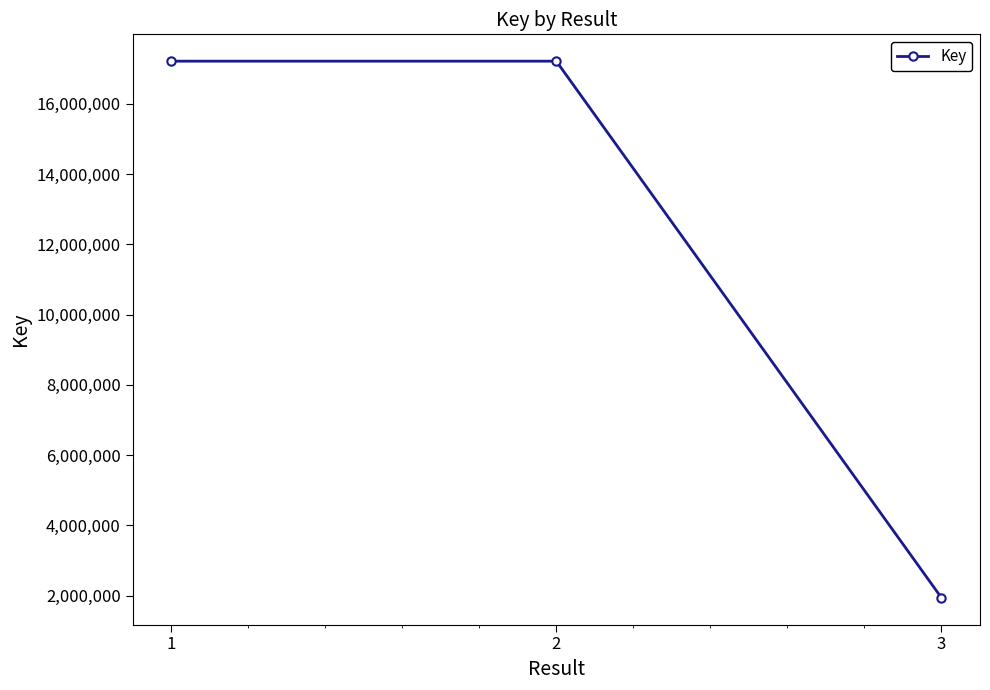

At which label is the value closest to 9577107?

2